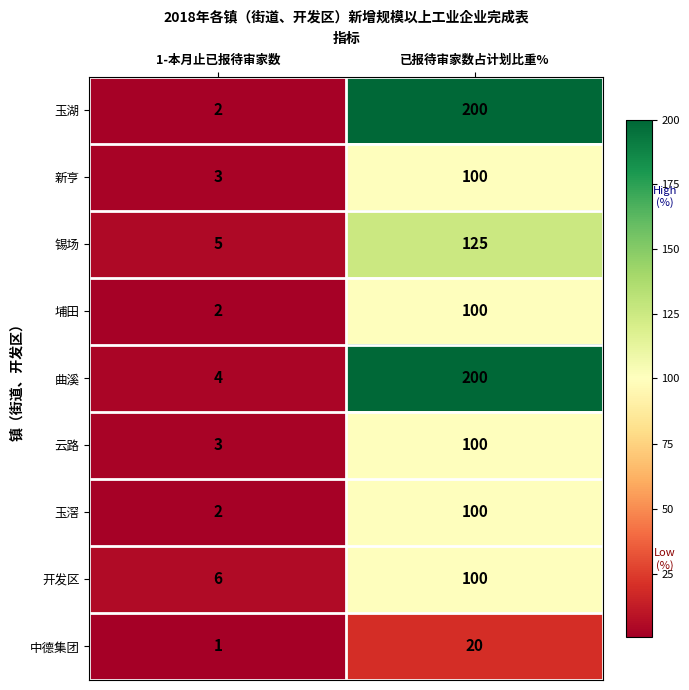

What is the difference between the 锡场 values at 已报待审家数占计划比重% and 1-本月止已报待审家数?

120